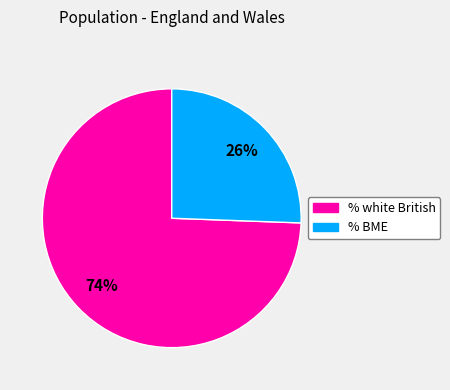

How many slices are in this pie chart?

2